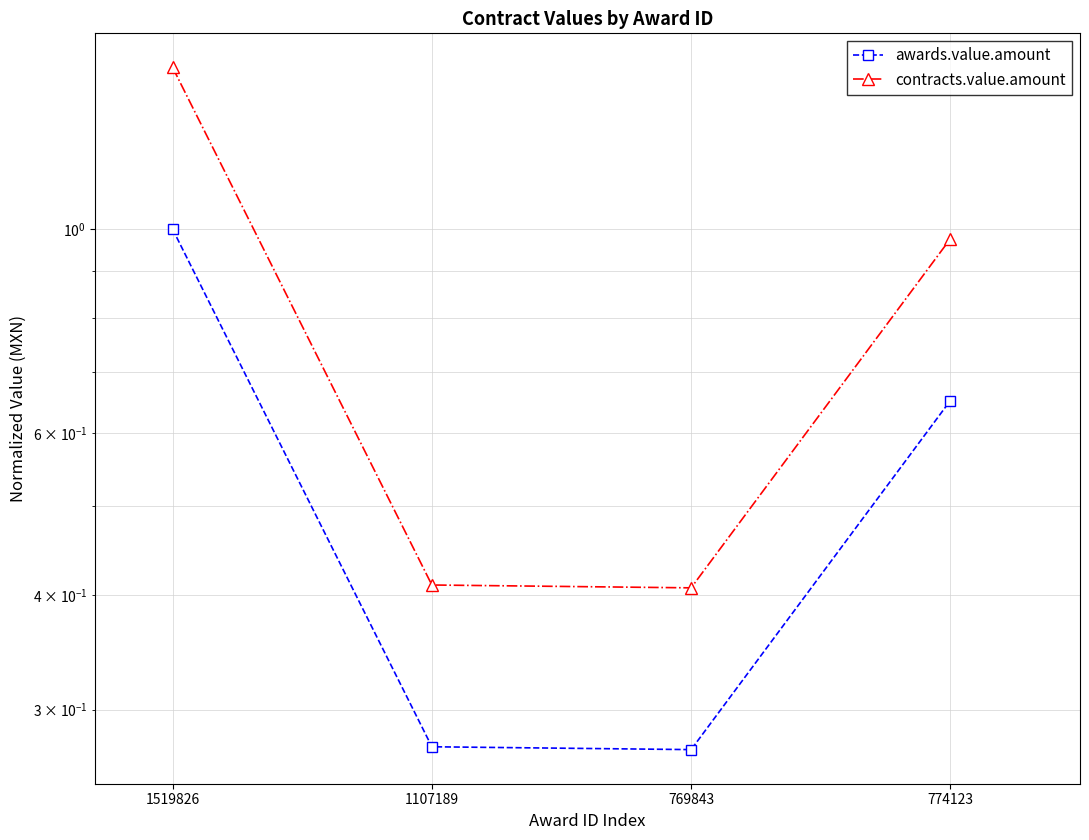

At how many categories does at least one series exceed 0?

4